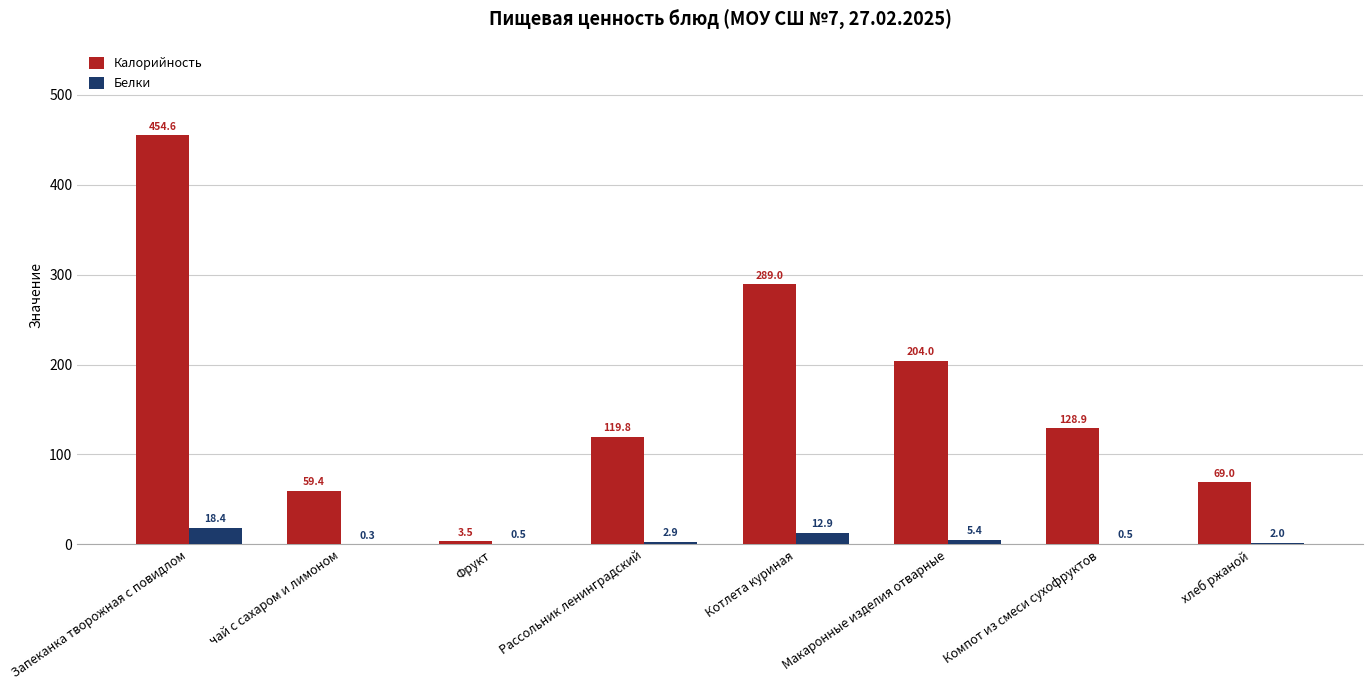

Count the number of categories in the chart.

8